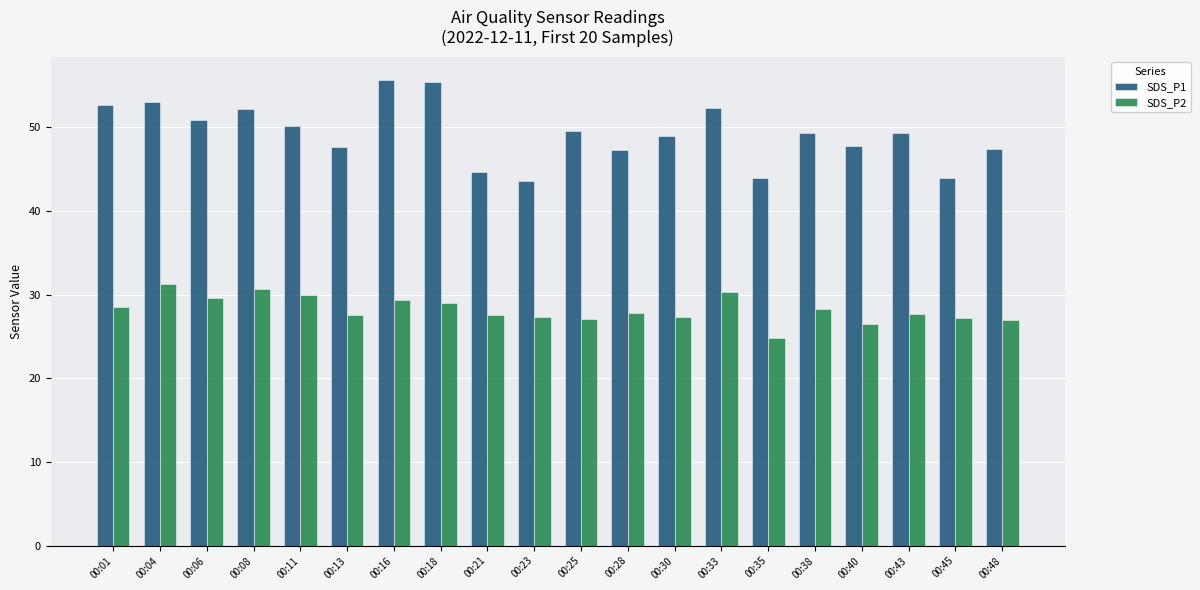

What is the total value across all series at 00:08?

82.9